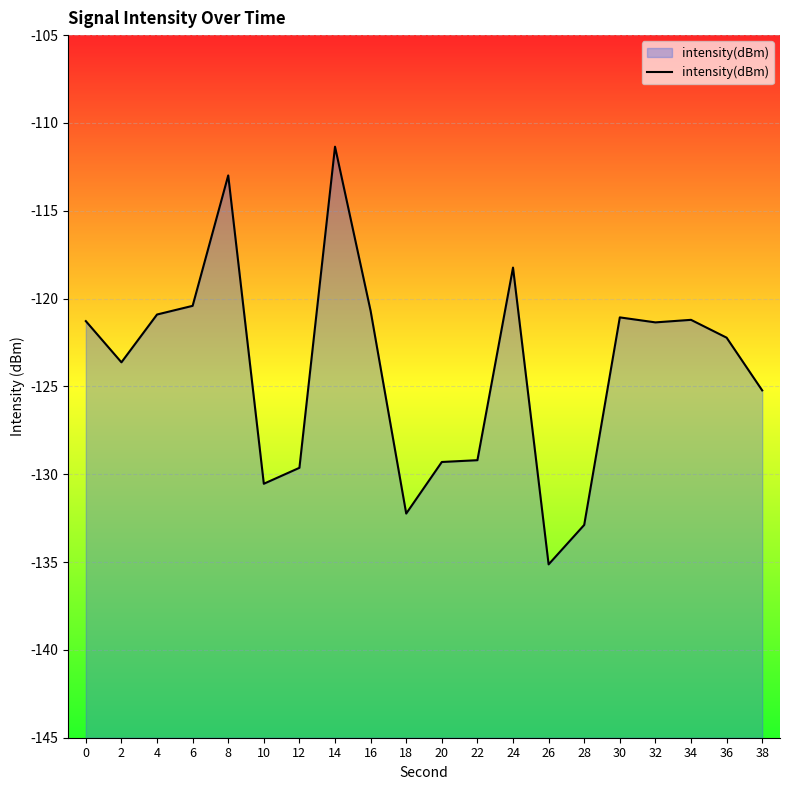

Reading left to right, transcribe all the data shown in this chart.

0=-121.3	2=-123.6	4=-120.9	6=-120.4	8=-113.0	10=-130.5	12=-129.6	14=-111.4	16=-120.7	18=-132.2	20=-129.3	22=-129.2	24=-118.2	26=-135.1	28=-132.9	30=-121.1	32=-121.4	34=-121.2	36=-122.2	38=-125.2